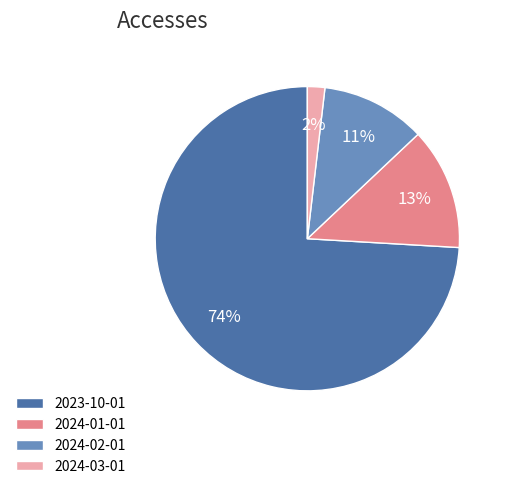

Count the number of slices in the pie.

4